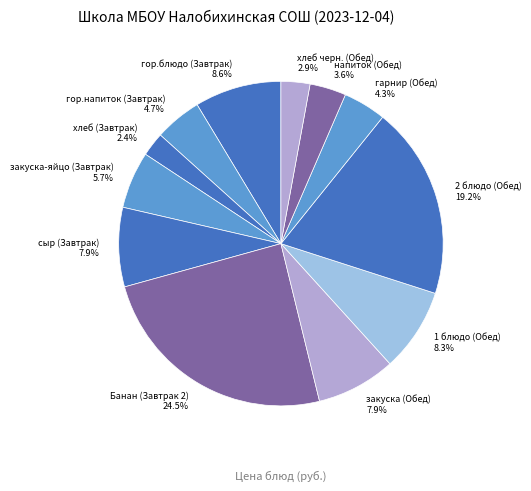

Which slice is the largest?

Банан (Завтрак 2)